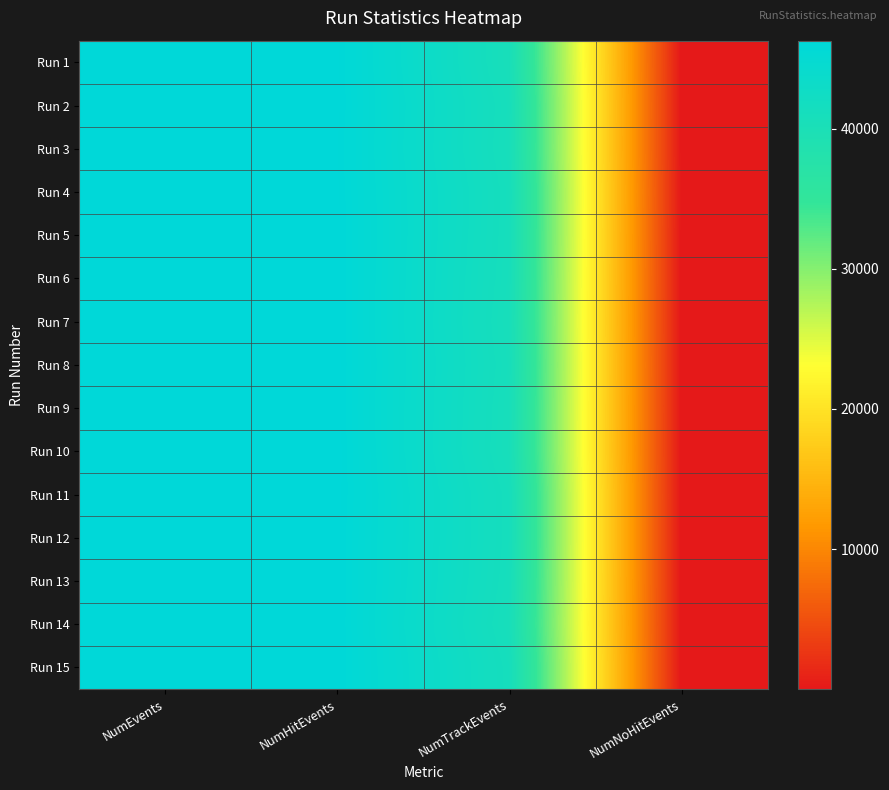

How many series are shown in this chart?

15